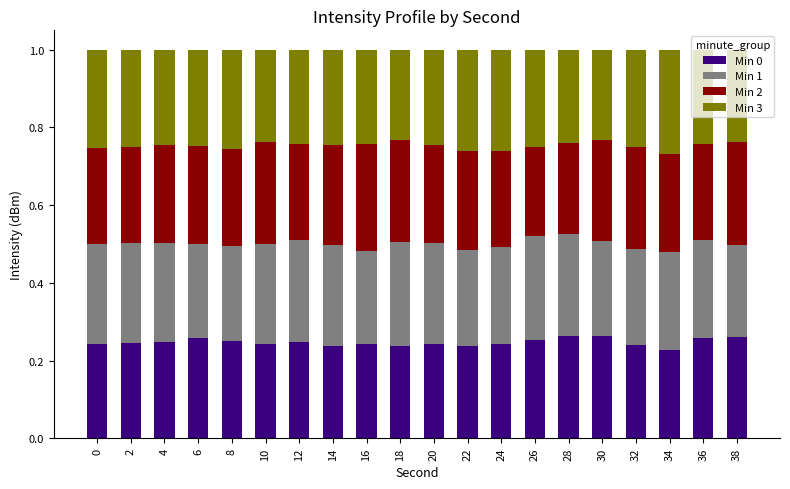

How many data points does each series have?

20